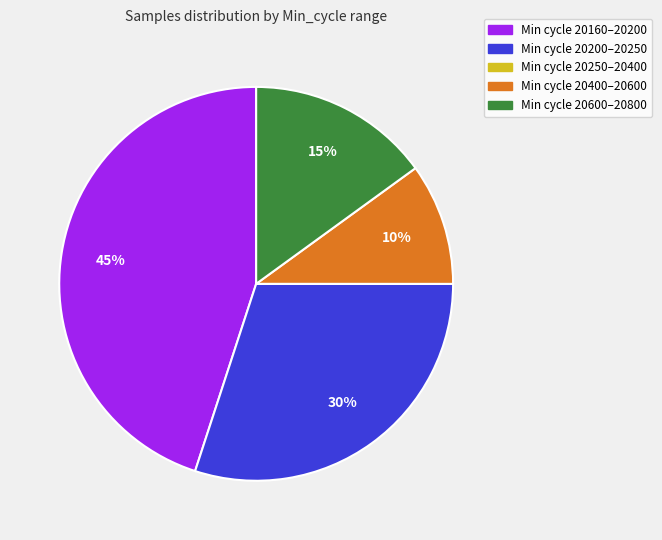

To the nearest percent, what is the average slice percentage?

20%